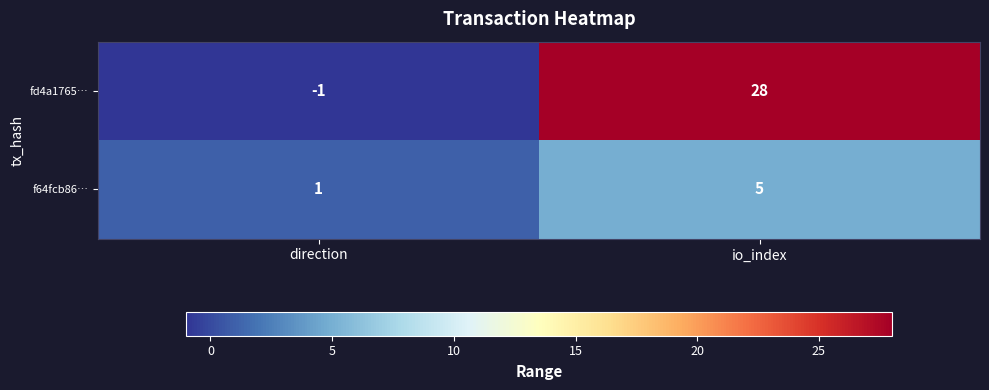

Reading left to right, list all the values displayed in this chart.

fd4a1765…: -1	28
f64fcb86…: 1	5